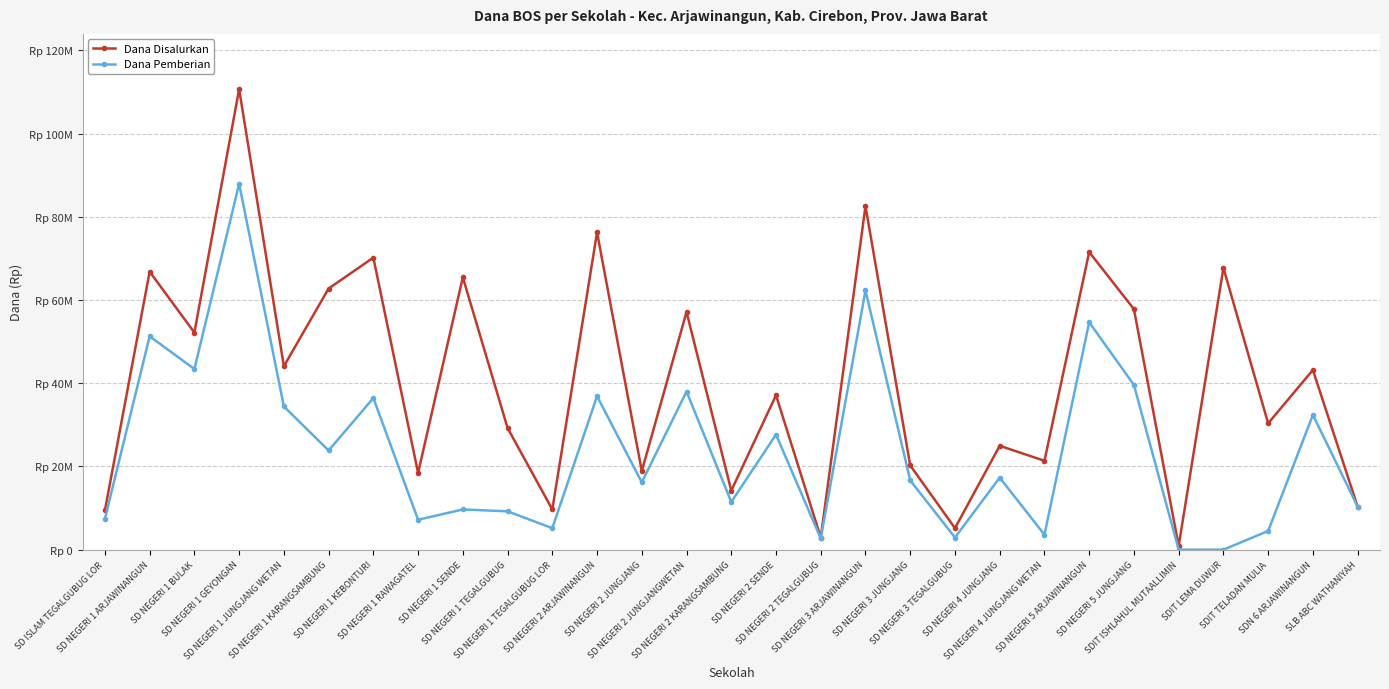

The value of Dana Disalurkan at SD NEGERI 1 TEGALGUBUG LOR is 14277824. True or false?

False